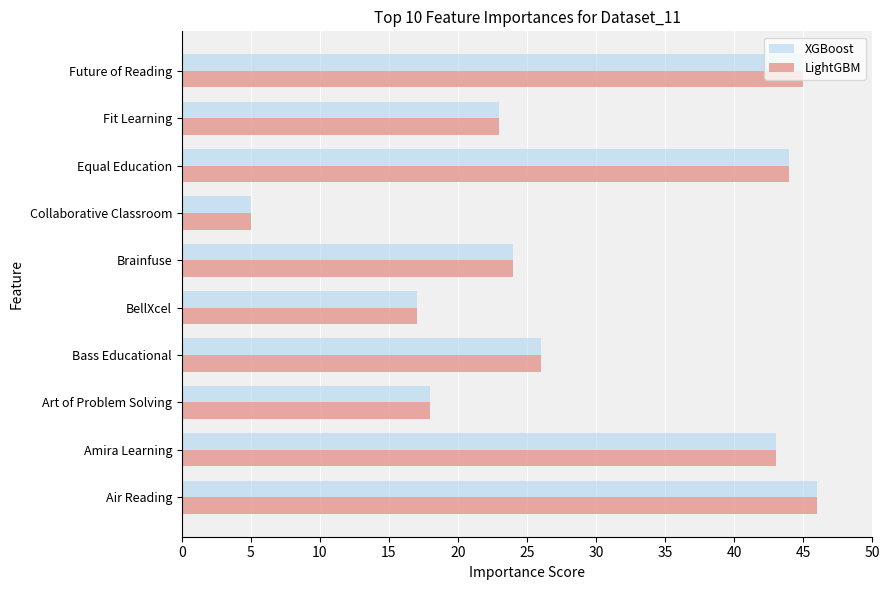

What is the smallest value displayed?

5